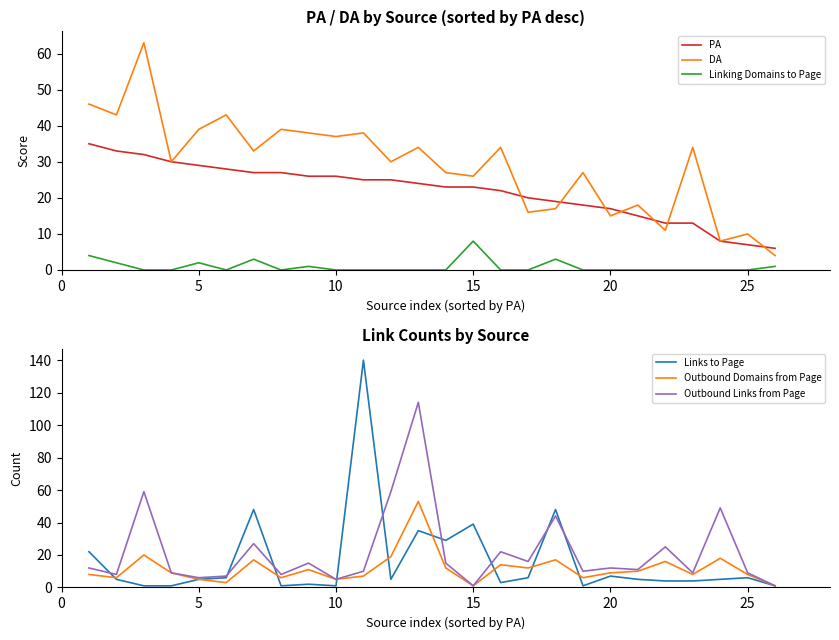

The value of Outbound Links from Page at 20 is 12. True or false?

True